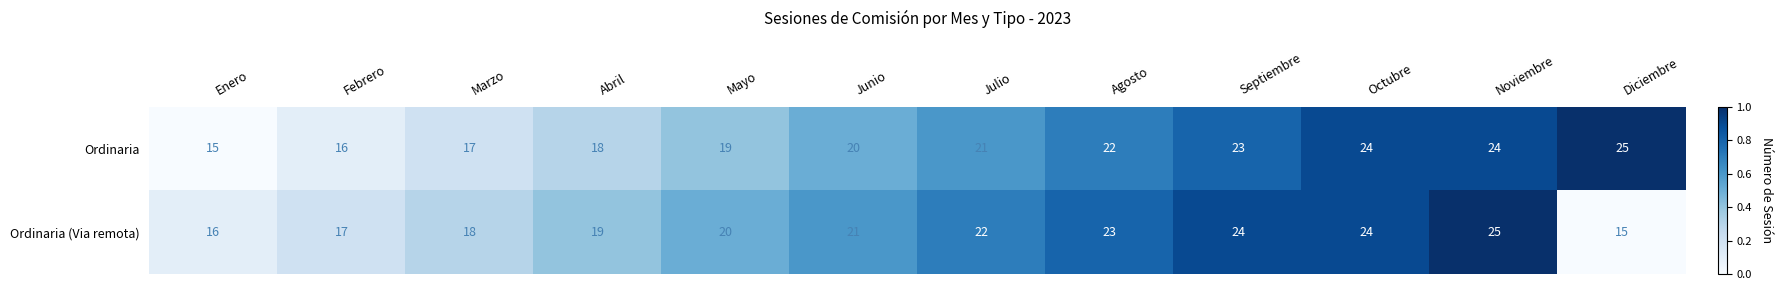

Count the Ordinaria (Via remota) values in the range 18 to 24.

8